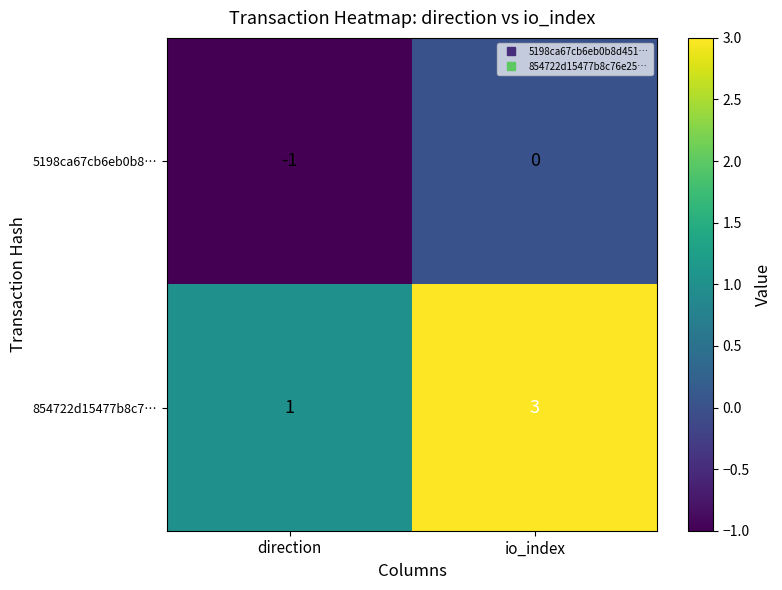

At which category does the chart reach its peak across all series?

io_index